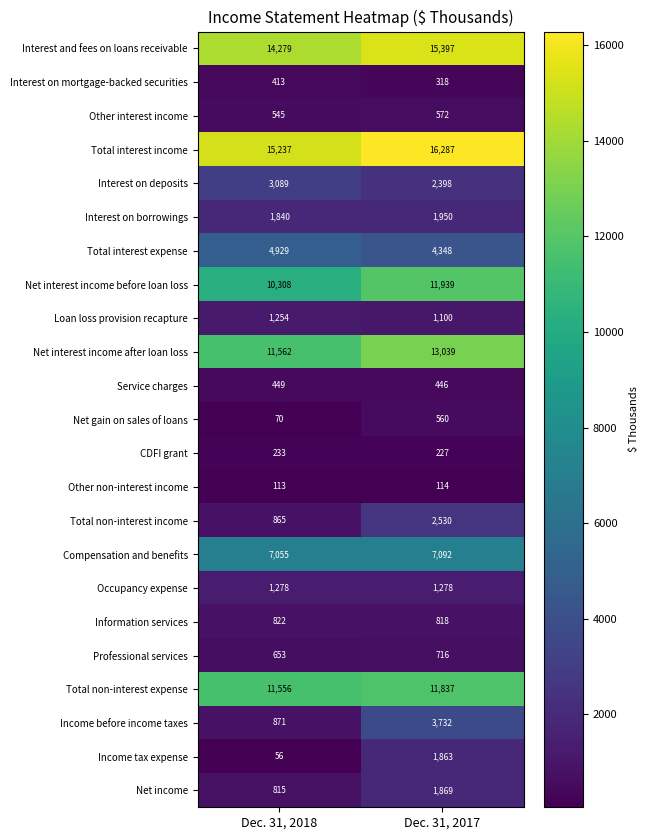

At which category does the chart reach its minimum across all series?

Dec. 31, 2018